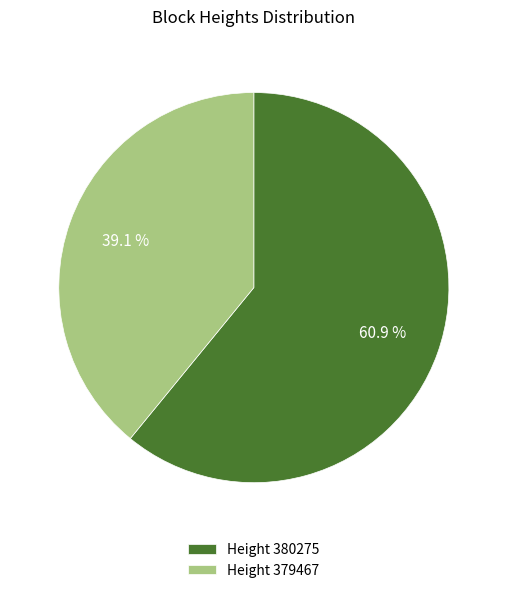

What is the ratio of the value at Height 380275 to the value at Height 379467?

1.6